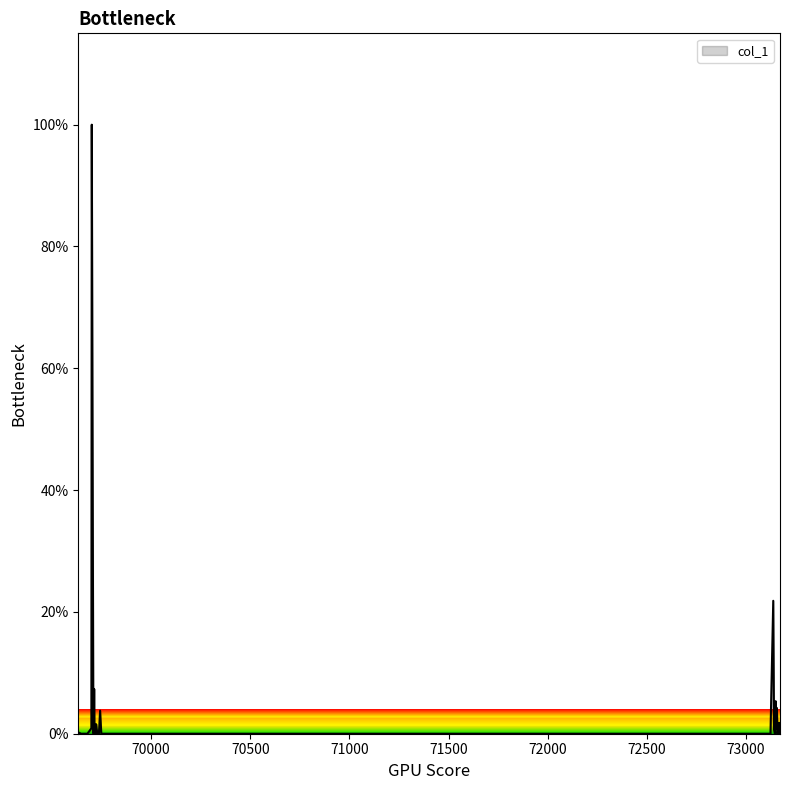

Does the chart display data point markers on the line(s)?

No